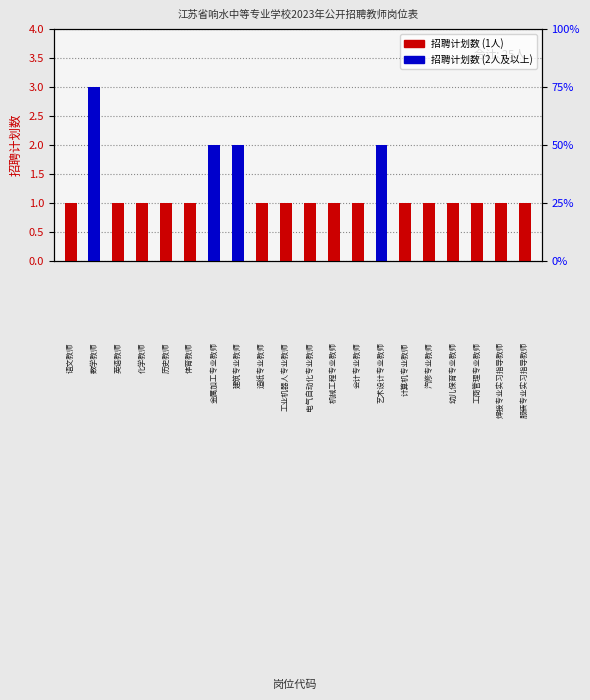

List the labels in order of value, smallest first.

B01, B03, B04, B05, B06, B09, B10, B11, B12, B13, B15, B16, B17, B18, B19, B20, B07, B08, B14, B02